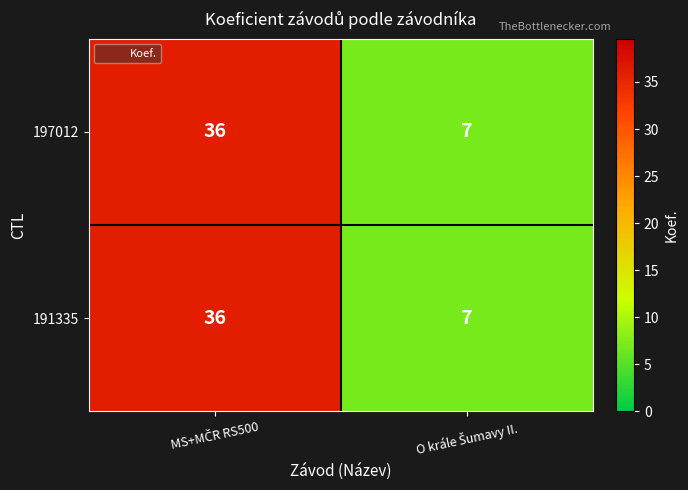

What is the sum of all 197012 values?

43